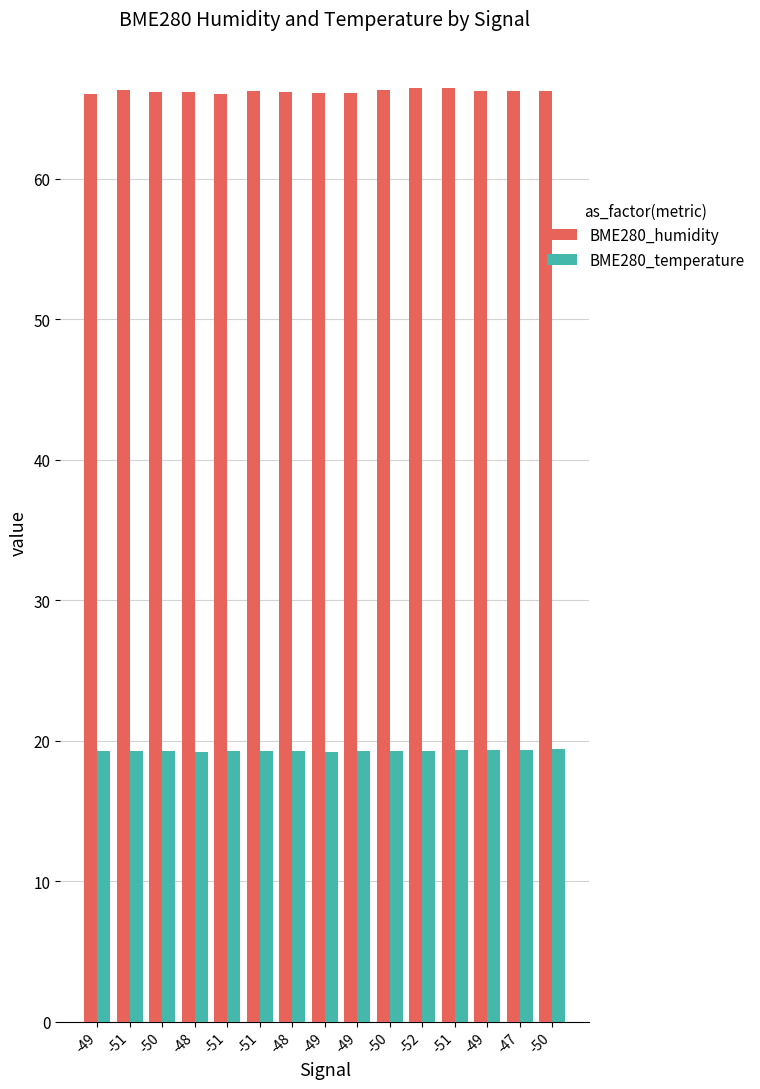

What is the total value across all series at -50?

85.4